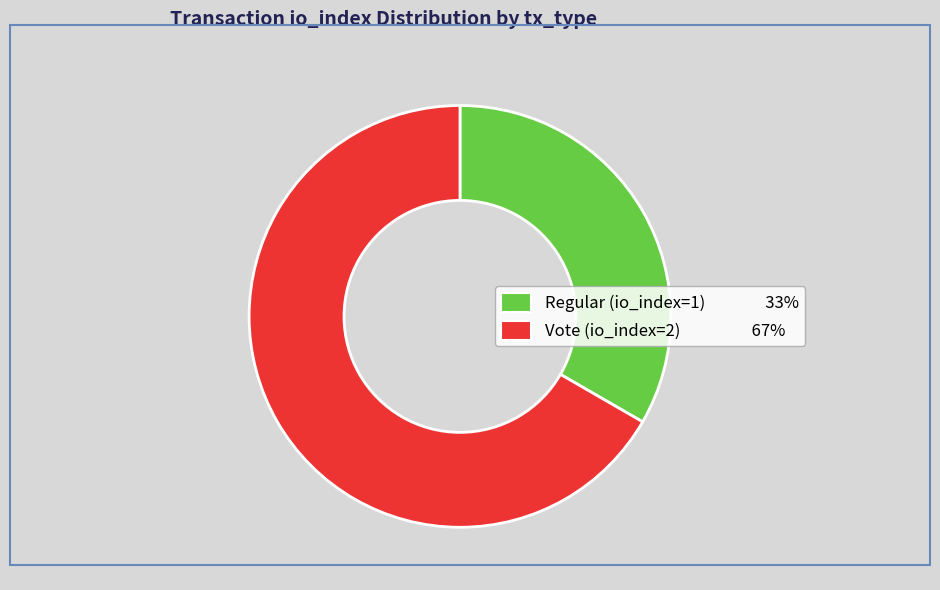

How many segments does this pie chart have?

2